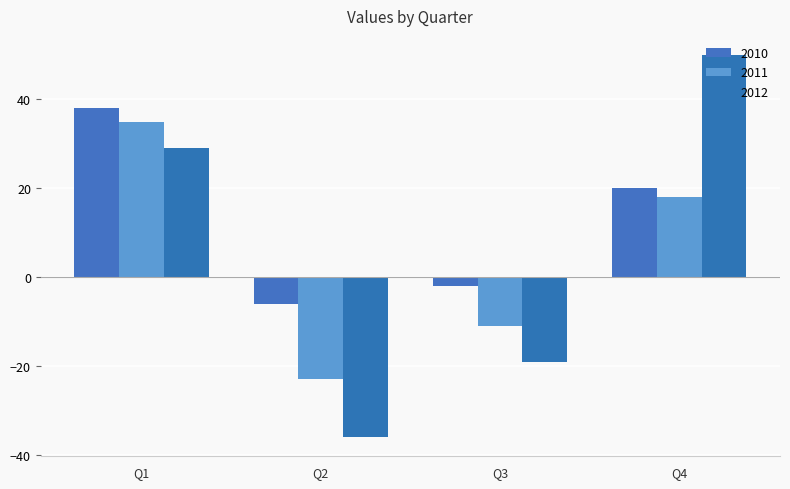

Rank the series by their maximum value, from lowest to highest.

2011, 2010, 2012